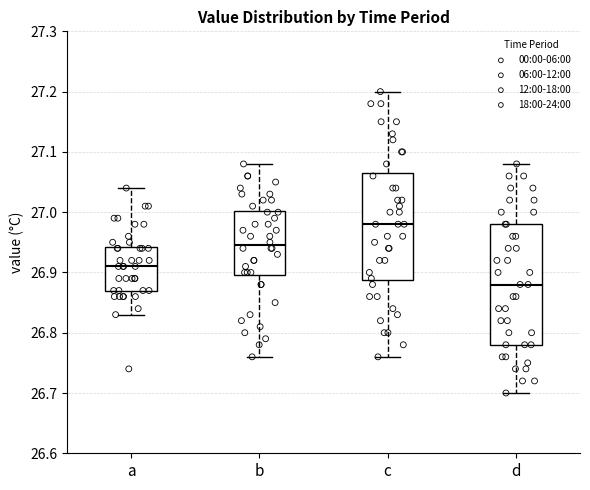

Reading left to right, transcribe this box plot: for each box, give where its median line is, the range the box spans, and where its two whiskers end, as read against the y-axis. The values are not printed on the chart, so give them approximately, as read against the axis.

a: median 26.91, box 26.87 to 26.94, whiskers 26.83 to 27.04
b: median 26.95, box 26.90 to 27.00, whiskers 26.76 to 27.08
c: median 26.98, box 26.89 to 27.07, whiskers 26.76 to 27.20
d: median 26.88, box 26.78 to 26.98, whiskers 26.70 to 27.08